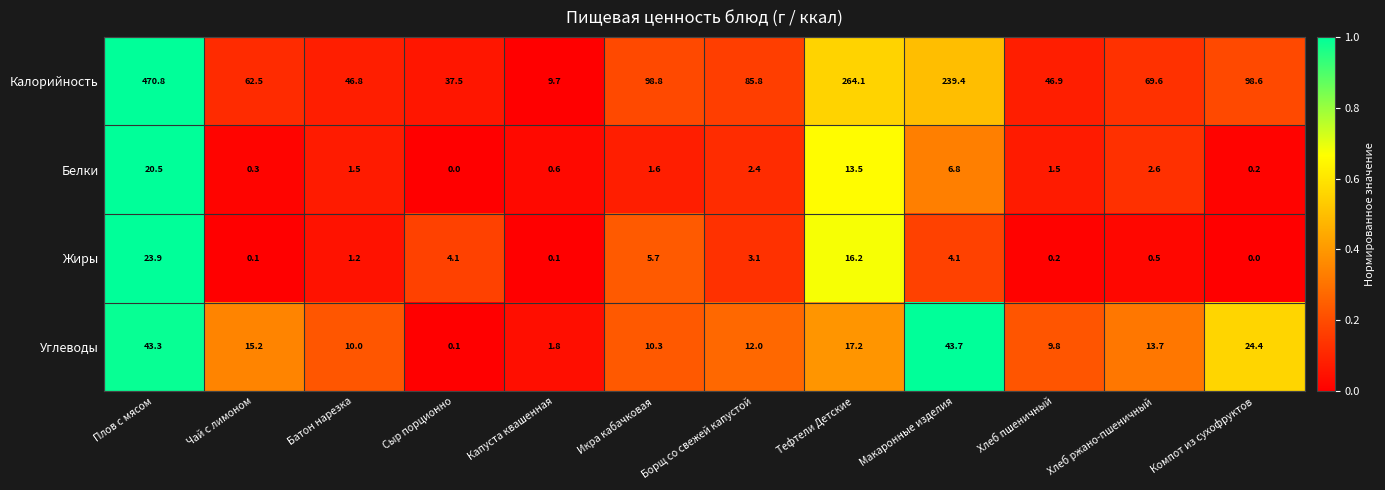

The value of Жиры at Хлеб ржано-пшеничный is 0.5. True or false?

True